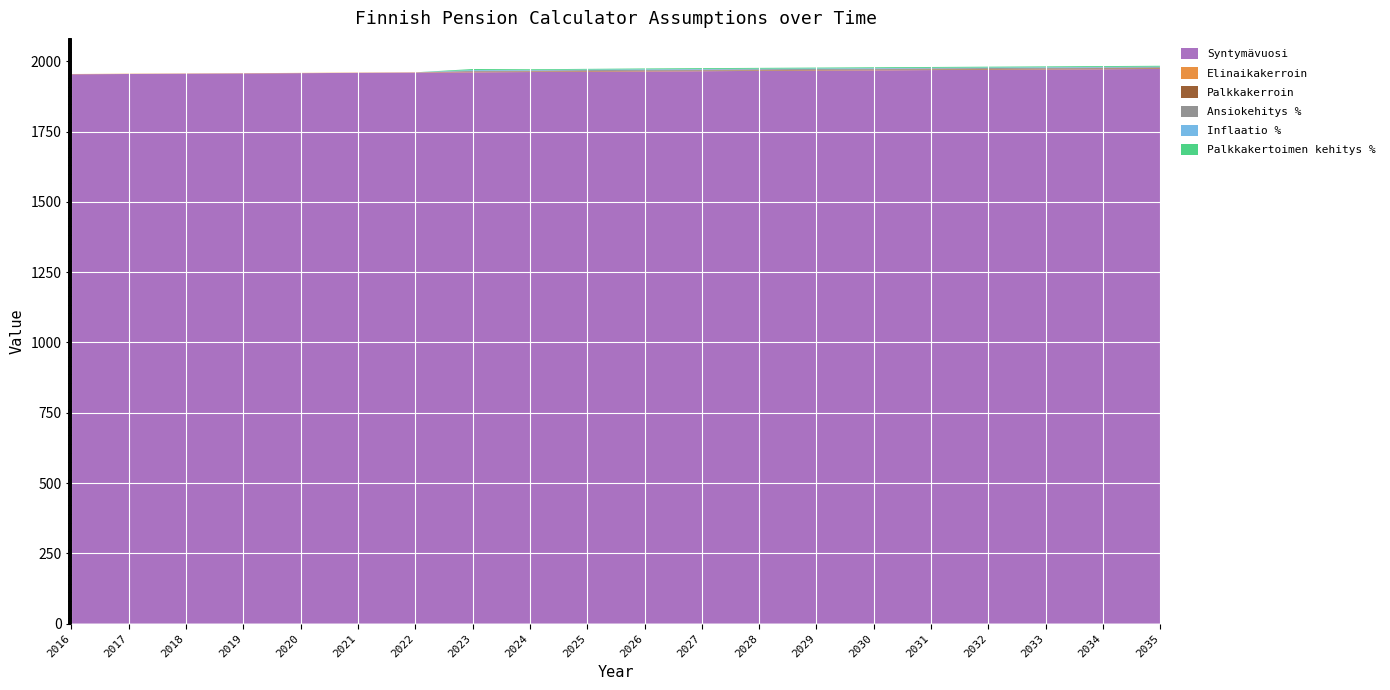

Reading right to left, list all the values displayed in this chart.

Syntymävuosi: 1973.0	1972.0	1971.0	1970.0	1969.0	1968.0	1967.0	1966.0	1965.0	1964.0	1963.0	1962.0	1961.0	1960.0	1959.0	1958.0	1957.0	1956.0	1955.0	1954.0
Elinaikakerroin: 0.9	0.9	0.9	0.9	0.9	0.9	0.9	0.9	0.9	0.9	0.9	0.9	0.9	0.9	0.9	1.0	1.0	1.0	1.0	1.0
Palkkakerroin: 2.1	2.1	2.0	2.0	1.9	1.9	1.8	1.8	1.7	1.7	1.6	1.6	1.5	0.0	0.0	0.0	0.0	0.0	0.0	0.0
Ansiokehitys %: 3.2	3.2	3.2	3.2	3.2	3.2	3.2	3.2	3.2	3.2	3.2	2.7	2.8	0.0	0.0	0.0	0.0	0.0	0.0	0.0
Inflaatio %: 2.0	2.0	2.0	2.0	2.0	2.0	2.0	2.0	2.0	2.0	2.0	1.8	2.7	0.0	0.0	0.0	0.0	0.0	0.0	0.0
Palkkakertoimen kehitys %: 3.0	3.0	3.0	3.0	2.9	2.9	2.9	3.0	3.0	2.9	2.5	2.8	3.7	0.0	0.0	0.0	0.0	0.0	0.0	0.0